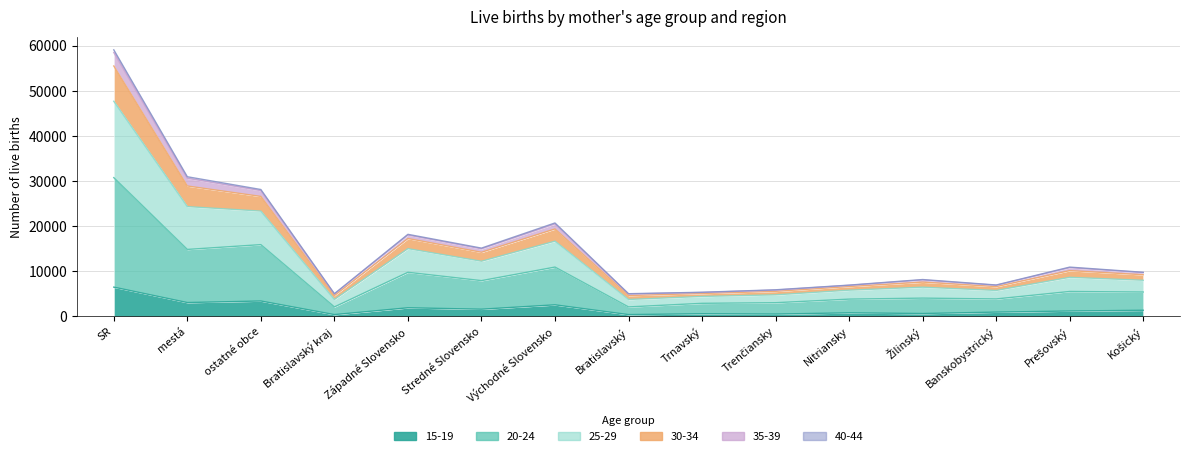

In 20-24, how many points are higher than both neighbors (excluding endpoints)?

5